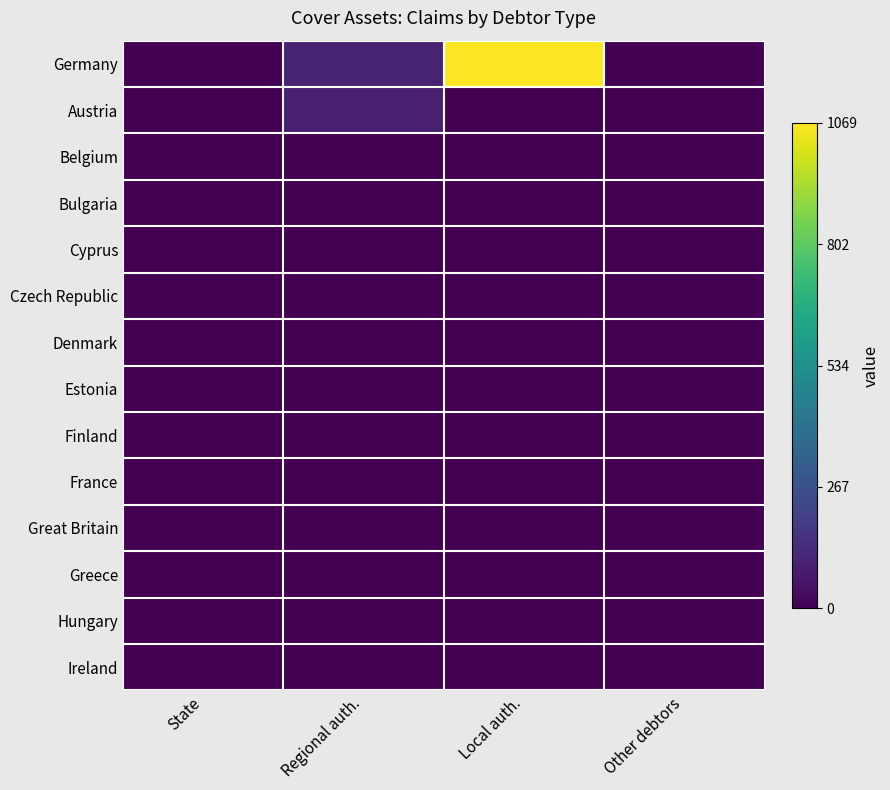

Reading left to right, extract all data points from this chart.

Germany: State=0.0	Regional auth.=0.1	Local auth.=1.0	Other debtors=0.0
Austria: State=0.0	Regional auth.=0.1	Local auth.=0.0	Other debtors=0.0
Belgium: State=0.0	Regional auth.=0.0	Local auth.=0.0	Other debtors=0.0
Bulgaria: State=0.0	Regional auth.=0.0	Local auth.=0.0	Other debtors=0.0
Cyprus: State=0.0	Regional auth.=0.0	Local auth.=0.0	Other debtors=0.0
Czech Republic: State=0.0	Regional auth.=0.0	Local auth.=0.0	Other debtors=0.0
Denmark: State=0.0	Regional auth.=0.0	Local auth.=0.0	Other debtors=0.0
Estonia: State=0.0	Regional auth.=0.0	Local auth.=0.0	Other debtors=0.0
Finland: State=0.0	Regional auth.=0.0	Local auth.=0.0	Other debtors=0.0
France: State=0.0	Regional auth.=0.0	Local auth.=0.0	Other debtors=0.0
Great Britain: State=0.0	Regional auth.=0.0	Local auth.=0.0	Other debtors=0.0
Greece: State=0.0	Regional auth.=0.0	Local auth.=0.0	Other debtors=0.0
Hungary: State=0.0	Regional auth.=0.0	Local auth.=0.0	Other debtors=0.0
Ireland: State=0.0	Regional auth.=0.0	Local auth.=0.0	Other debtors=0.0